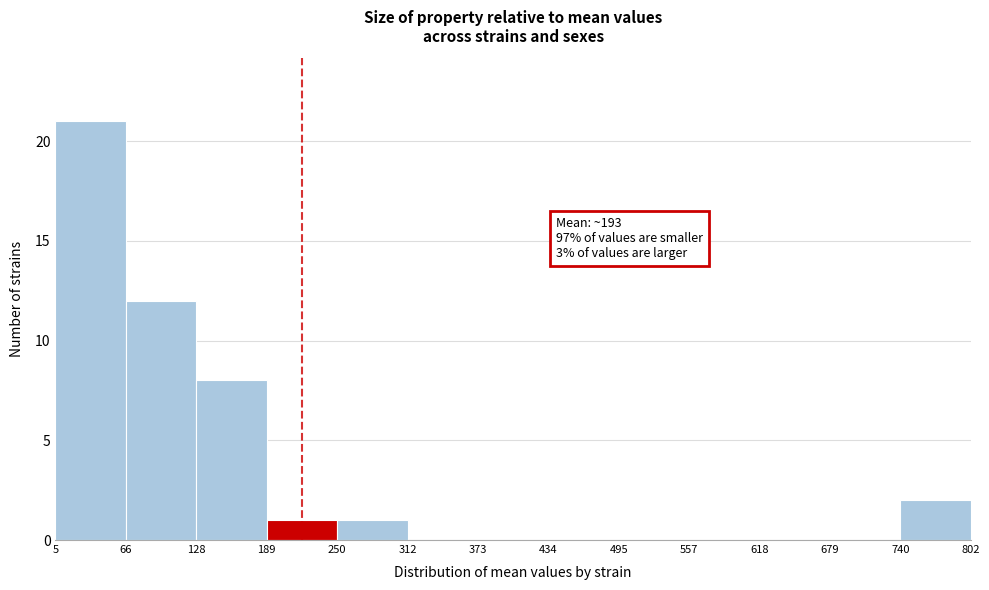

Over which range of the x-axis is the bar tallest?

5 to 66